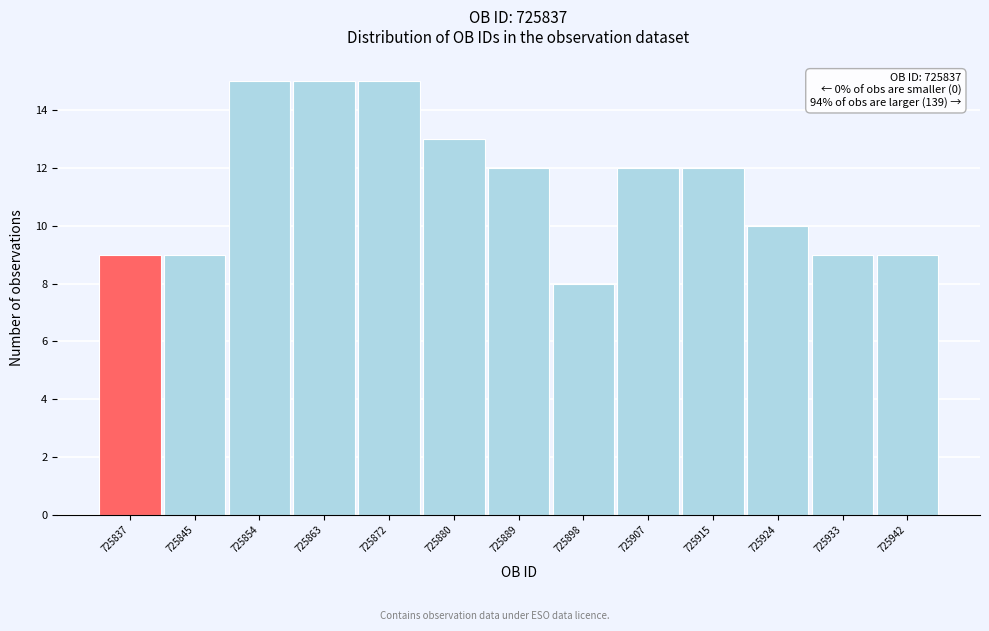

Reading right to left, what are all the values shown in this chart?

9	9	10	12	12	8	12	13	15	15	15	9	9